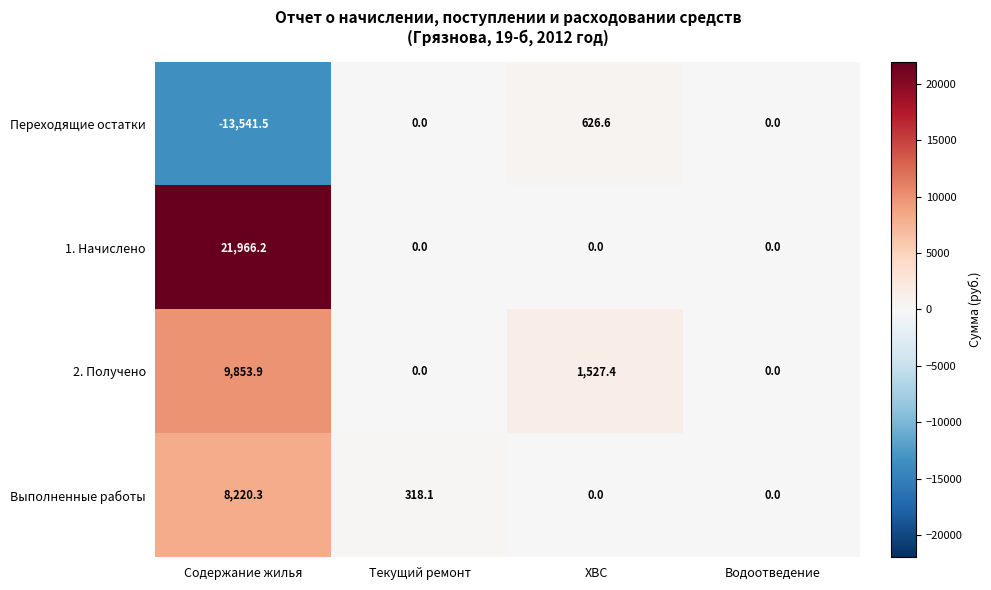

Count the number of categories in the chart.

4